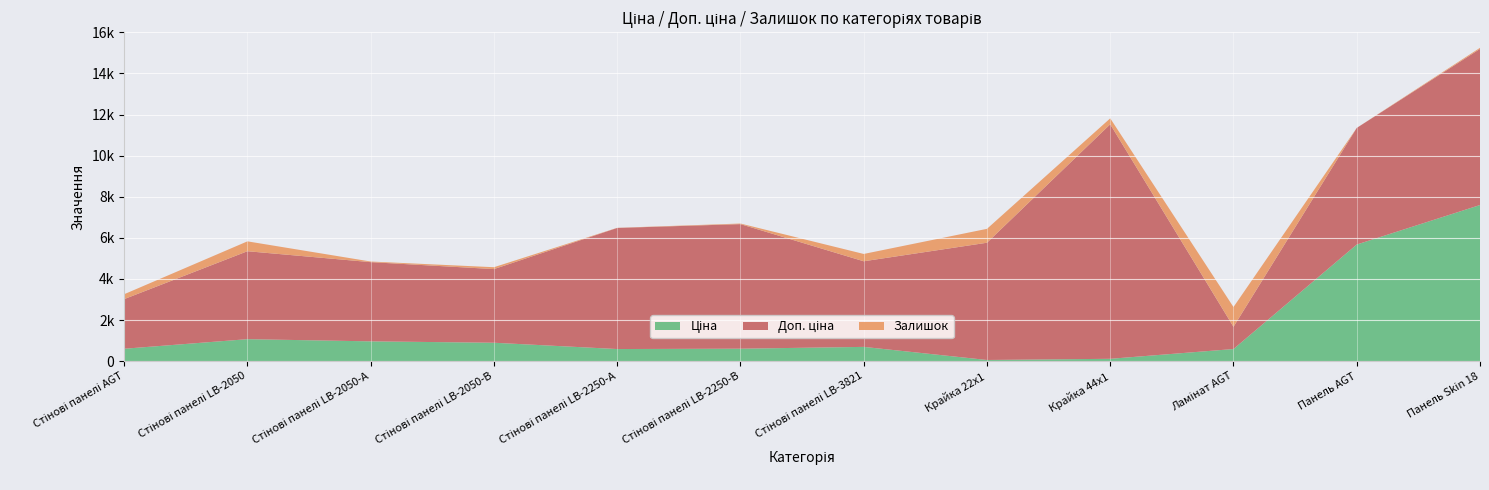

Reading right to left, extract all data points from this chart.

Ціна: 7596.5	5673.8	589.9	114.1	57.0	694.3	606.1	589.2	895.9	963.5	1069.8	603.7
Доп. ціна: 7596.5	5673.8	1081.7	11410.0	5705.0	4165.6	6061.2	5892.2	3583.6	3854.0	4279.1	2414.8
Залишок: 53.0	1.0	962.0	290.0	676.0	356.0	29.0	6.0	91.0	30.0	480.0	238.0